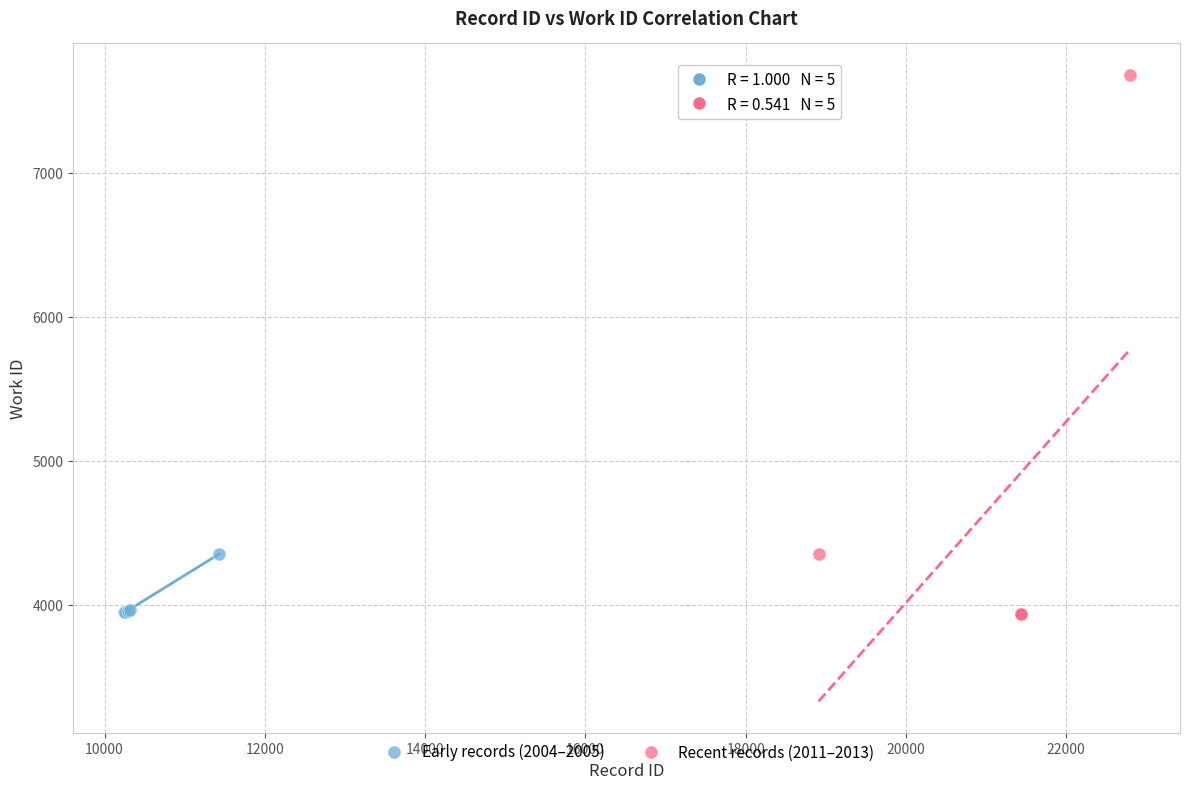

Which series has the widest spread of Y values?

Recent records (2011–2013)